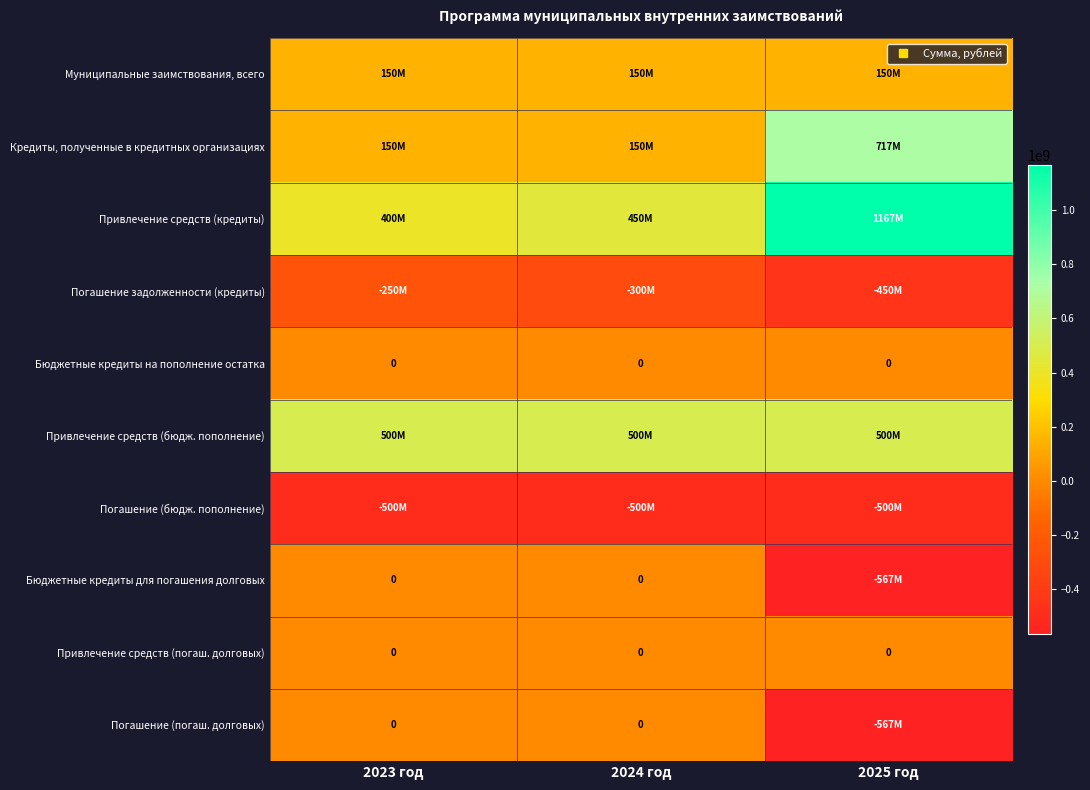

How many data points does each series have?

3